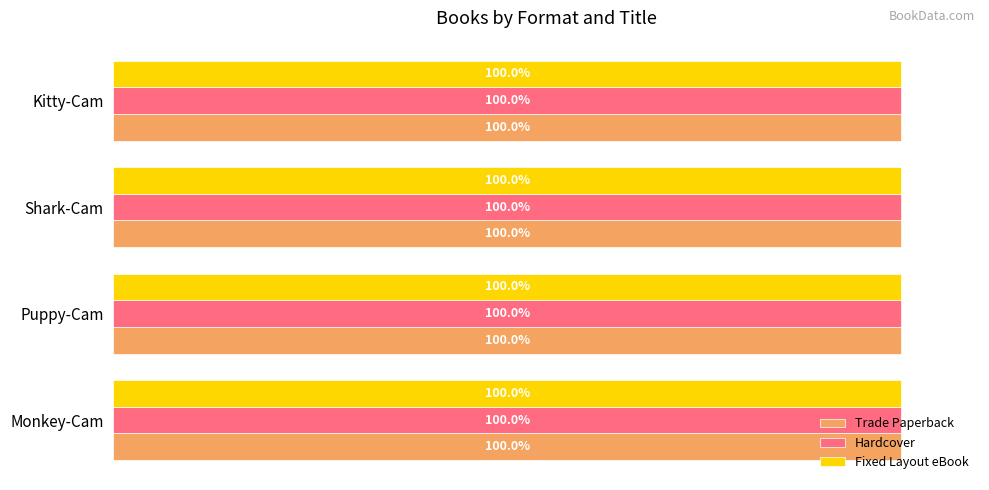

At which label is Fixed Layout eBook closest to 99?

Kitty-Cam